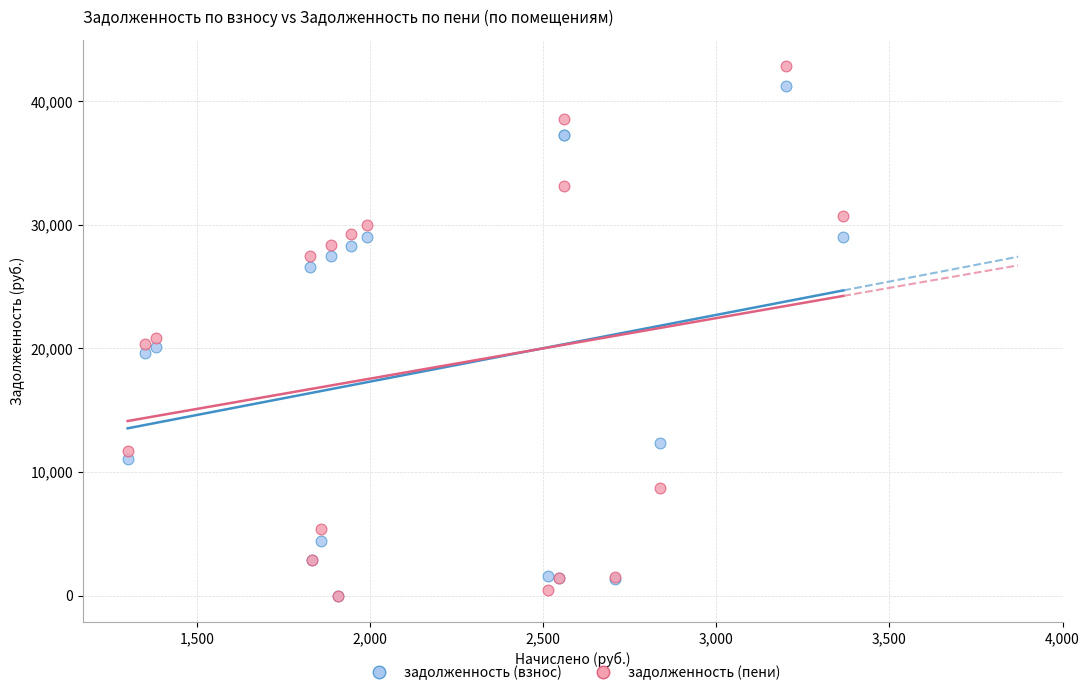

Which series reaches the maximum Y coordinate?

задолженность (пени)